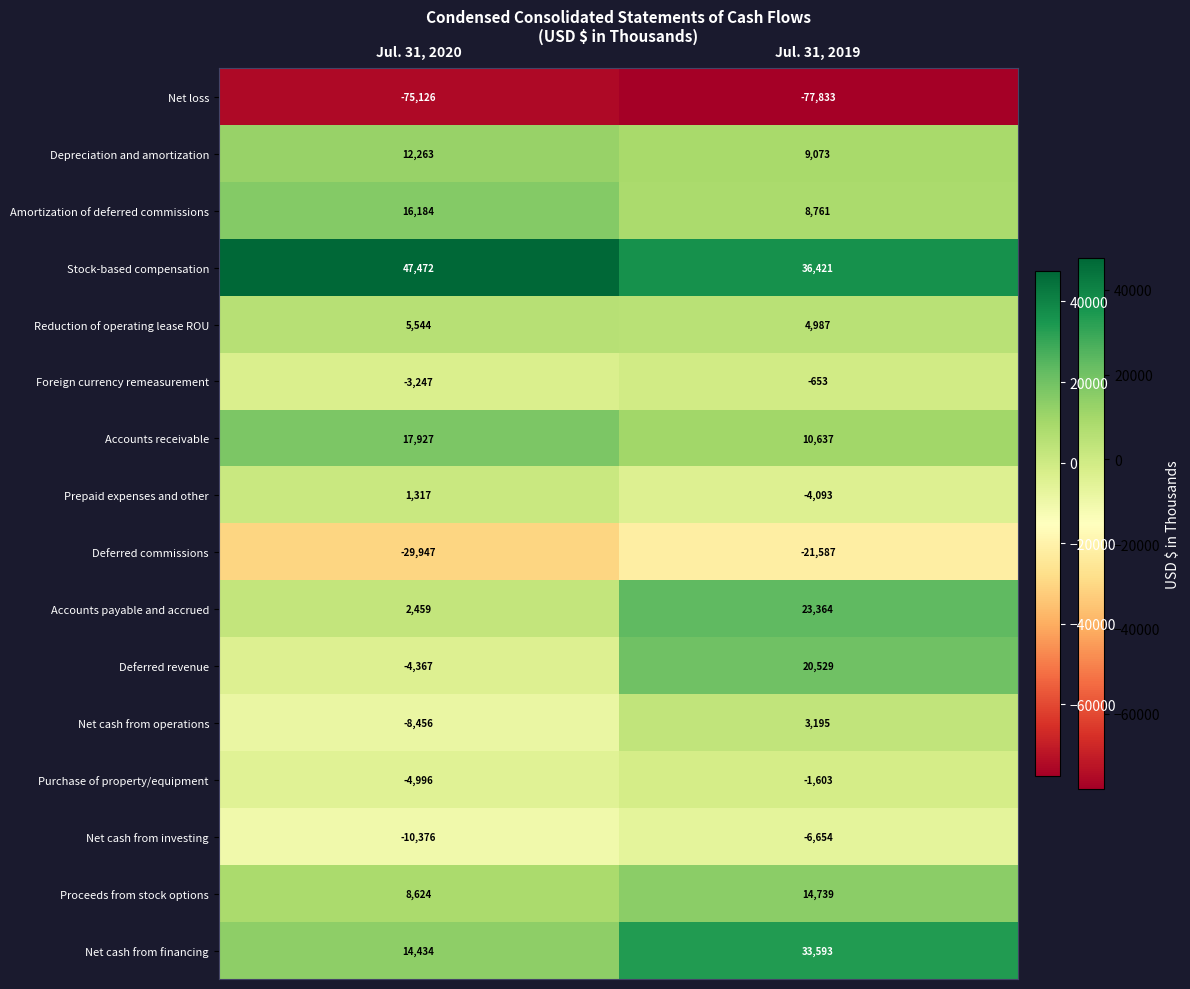

What is the total value across all series at Jul. 31, 2019?

52876